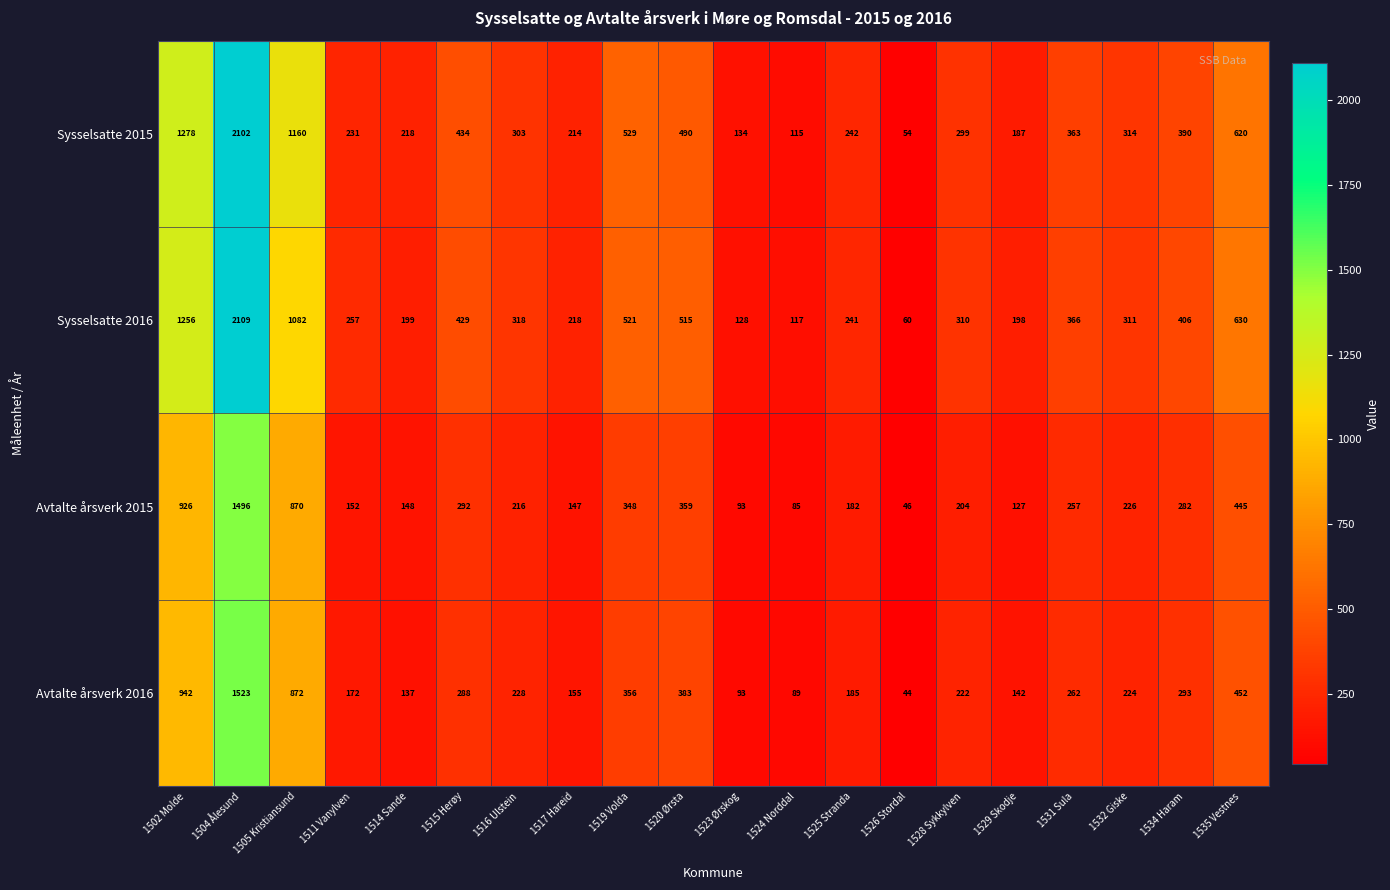

List the labels in order of Sysselsatte 2016 value, largest first.

1504 Ålesund, 1502 Molde, 1505 Kristiansund, 1535 Vestnes, 1519 Volda, 1520 Ørsta, 1515 Herøy, 1534 Haram, 1531 Sula, 1516 Ulstein, 1532 Giske, 1528 Sykkylven, 1511 Vanylven, 1525 Stranda, 1517 Hareid, 1514 Sande, 1529 Skodje, 1523 Ørskog, 1524 Norddal, 1526 Stordal